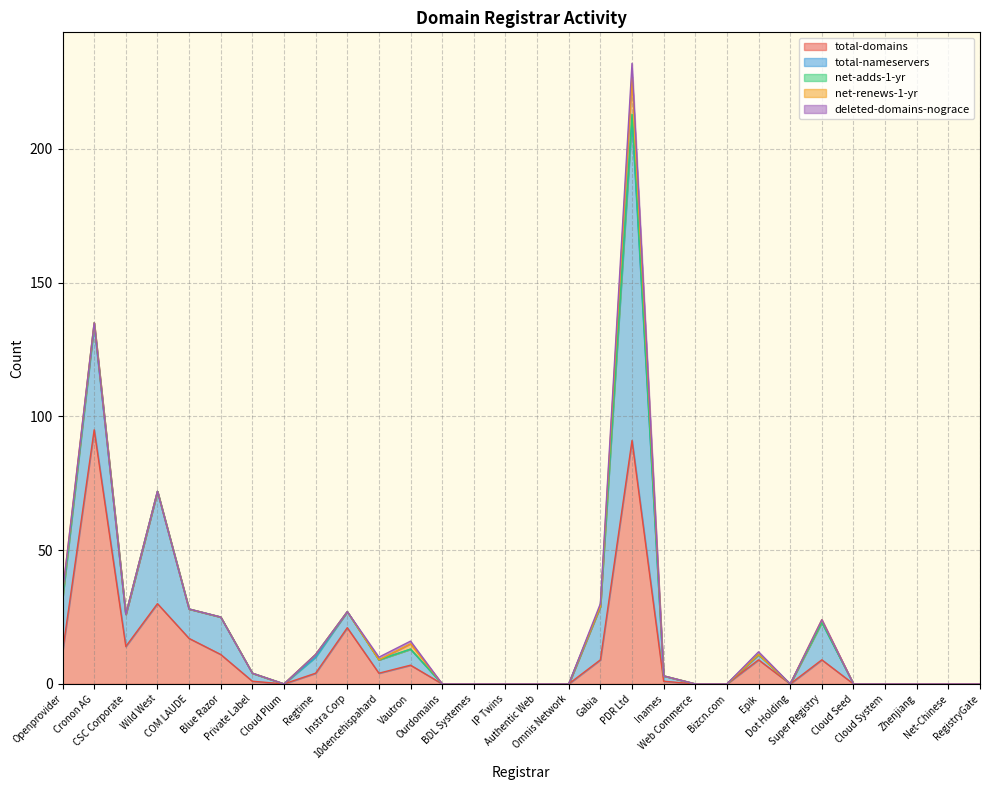

What is the maximum value for total-domains?

95